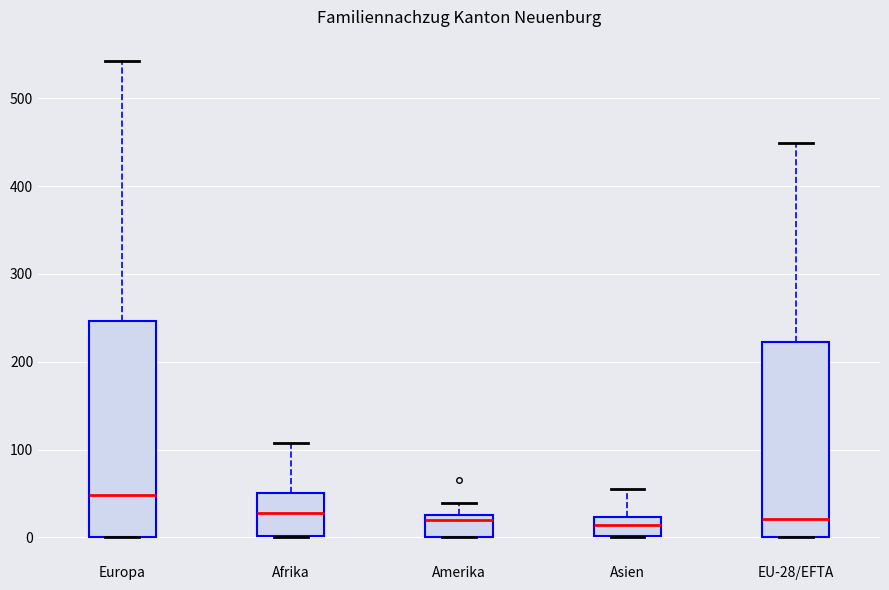

Comparing the boxes themselves (not the whiskers), which one is the tallest?

Europa